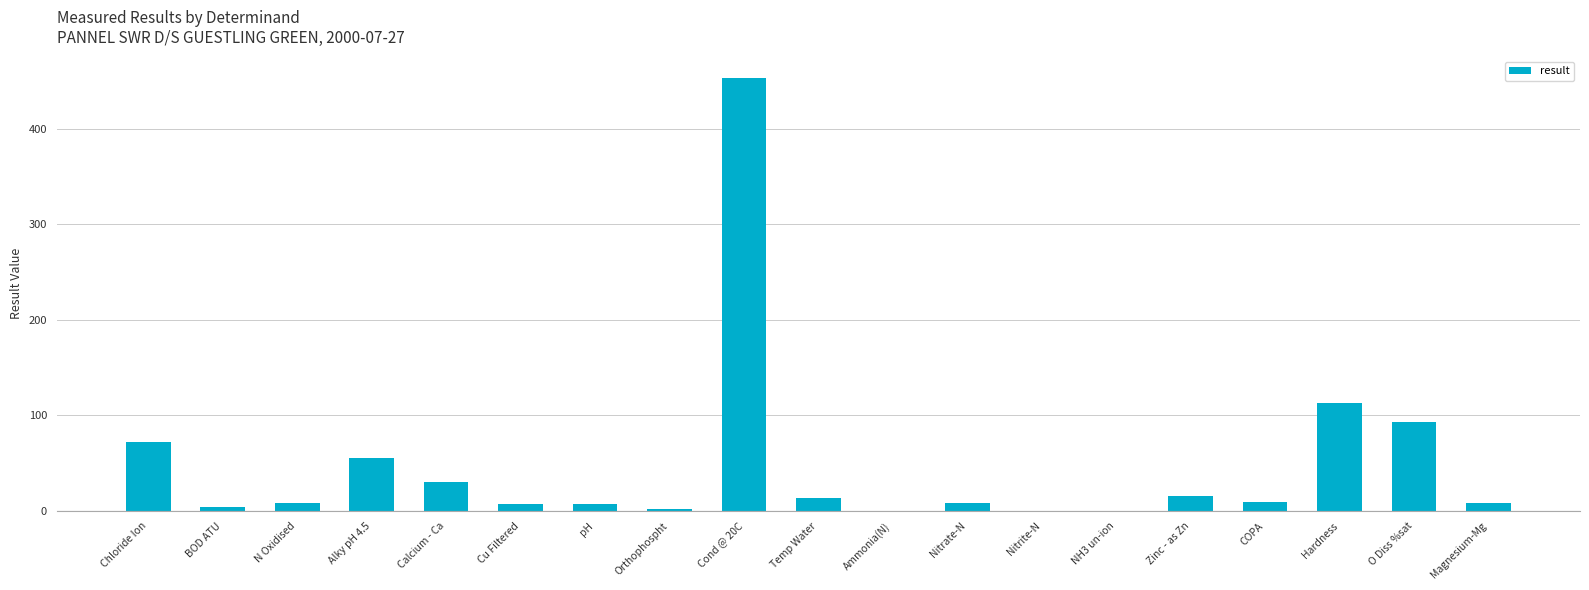

Which has a higher value, Magnesium-Mg or Calcium - Ca?

Calcium - Ca